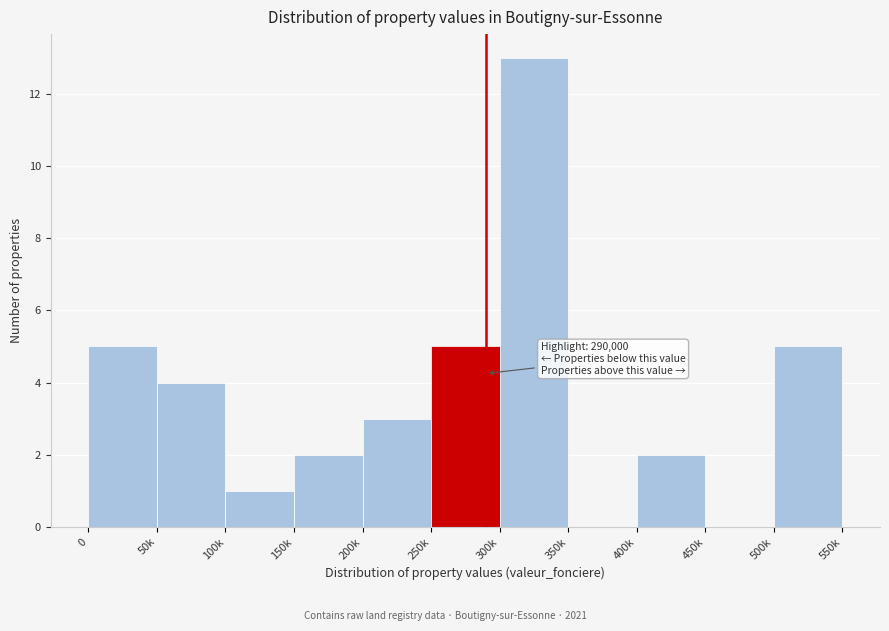

Reading right to left, what are all the values shown in this chart?

500k=5	450k=0	400k=2	350k=0	300k=13	250k=5	200k=3	150k=2	100k=1	50k=4	0=5